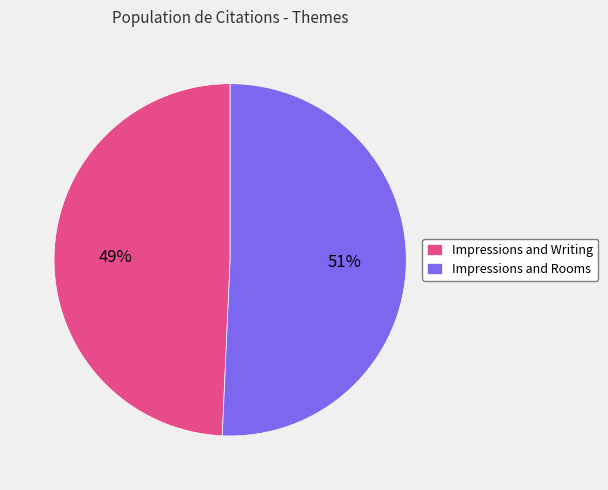

Is it true that Impressions and Rooms is 51% of the pie?

True